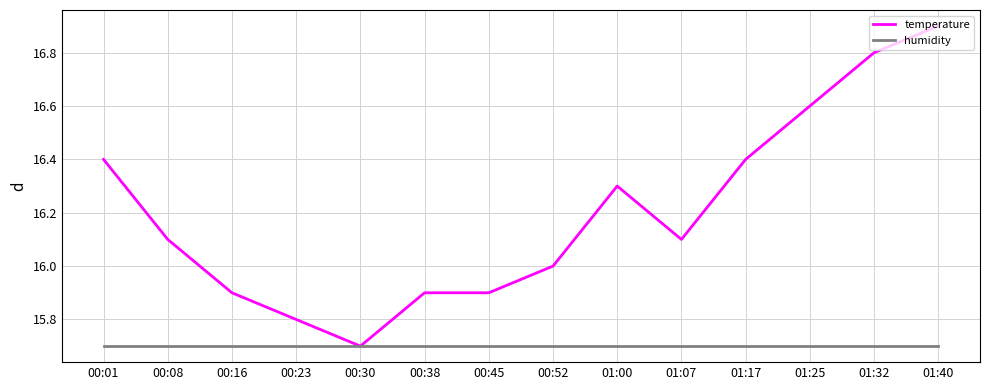

List the series in order of their peak value, lowest first.

humidity, temperature